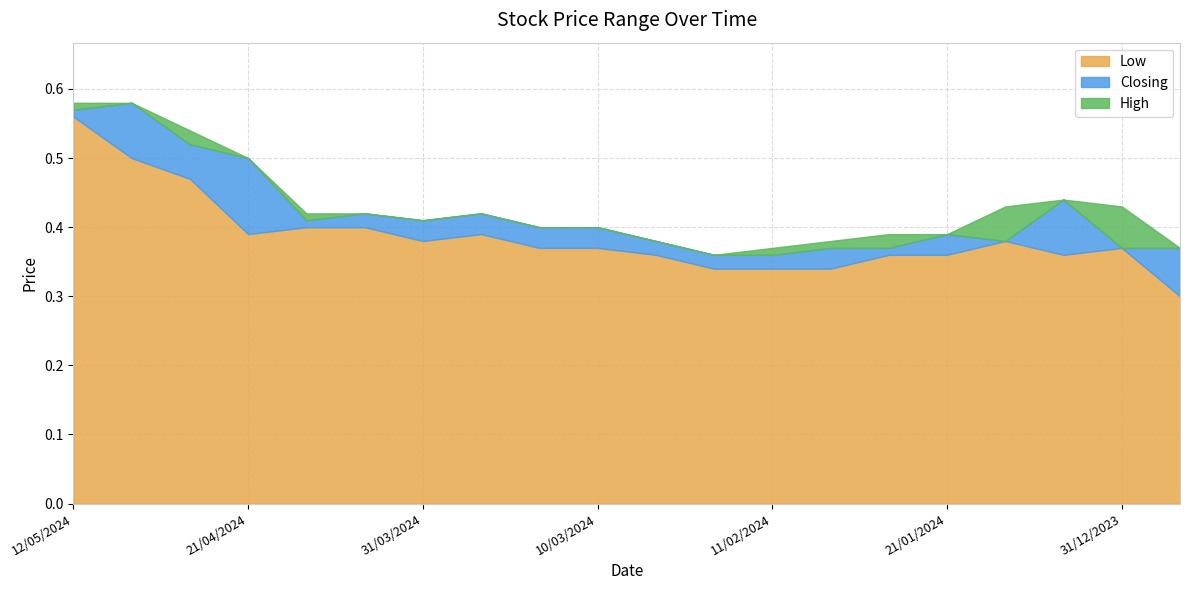

What are all the series names shown in the legend?

Low, Closing, High